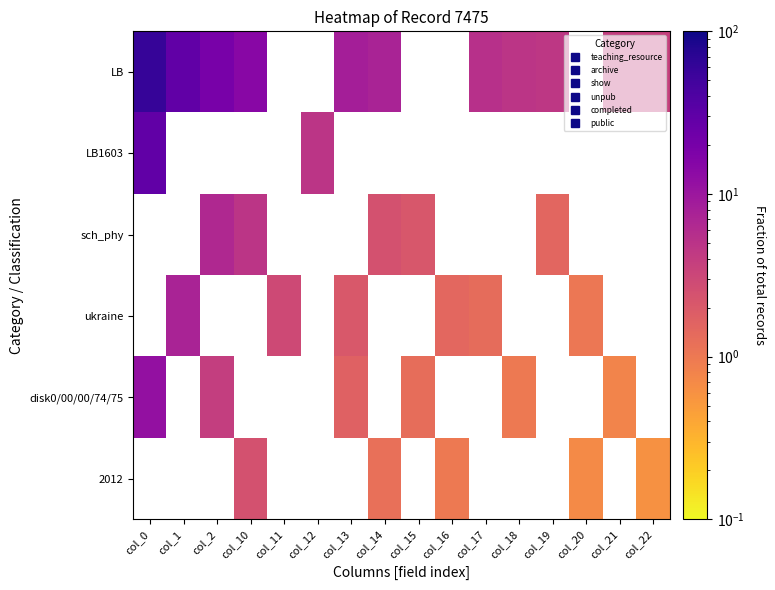

Which has a higher value, col_19 or col_0?

col_0